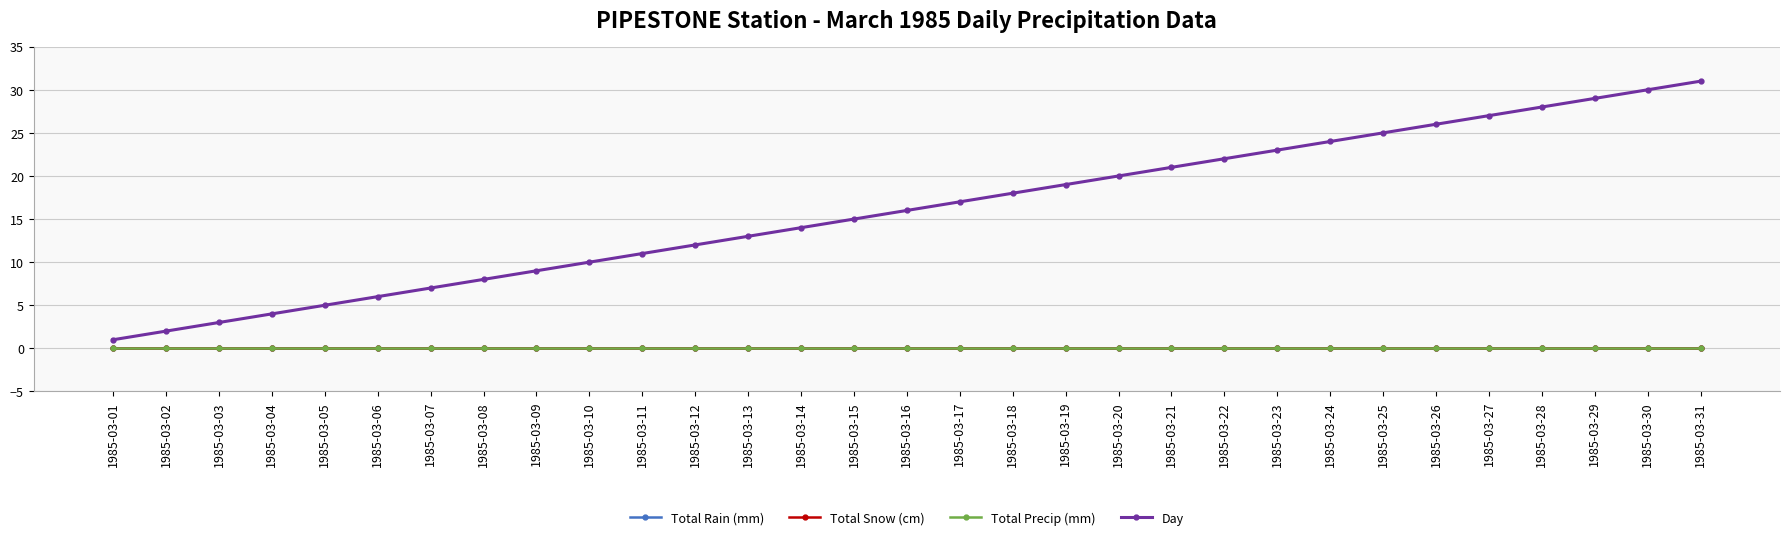

What is the value of the Day point at the 27th from the left?

27